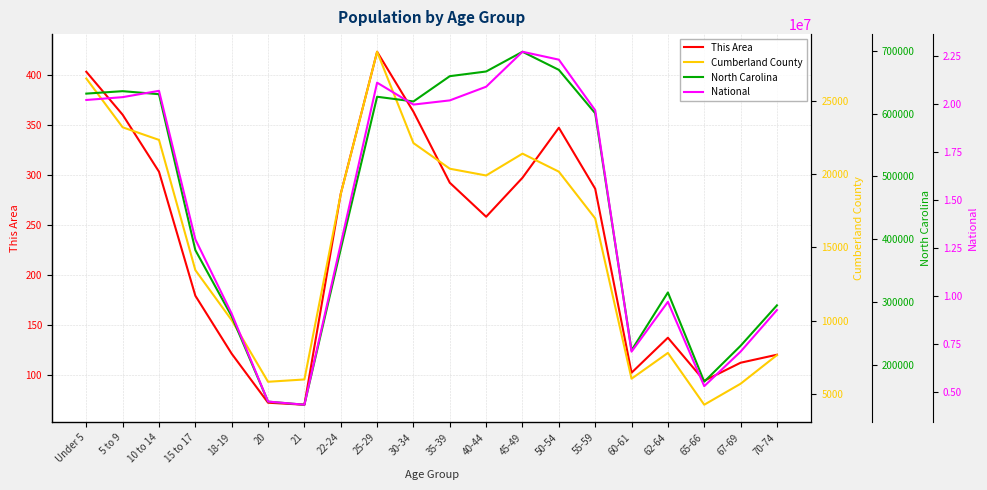

What is the difference between the This Area values at 55-59 and 21?

216